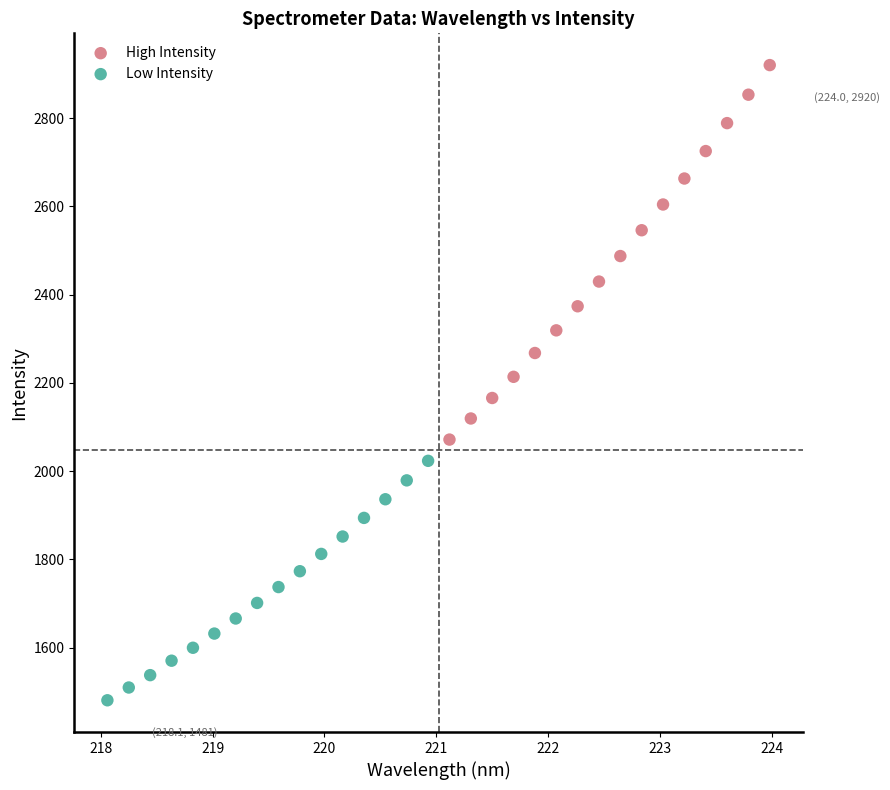

Which series has the widest spread of Y values?

High Intensity